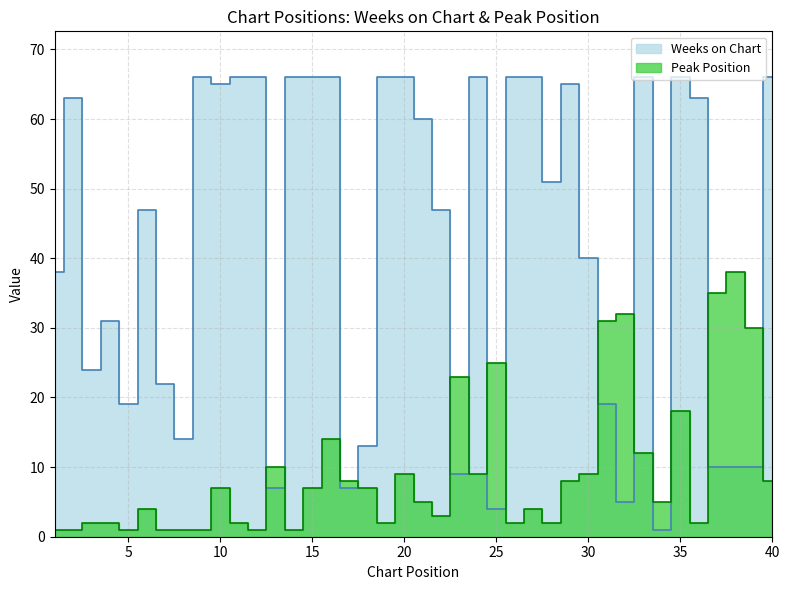

Is the value of Peak Position at 36 greater than the value of Weeks on Chart at 3?

No